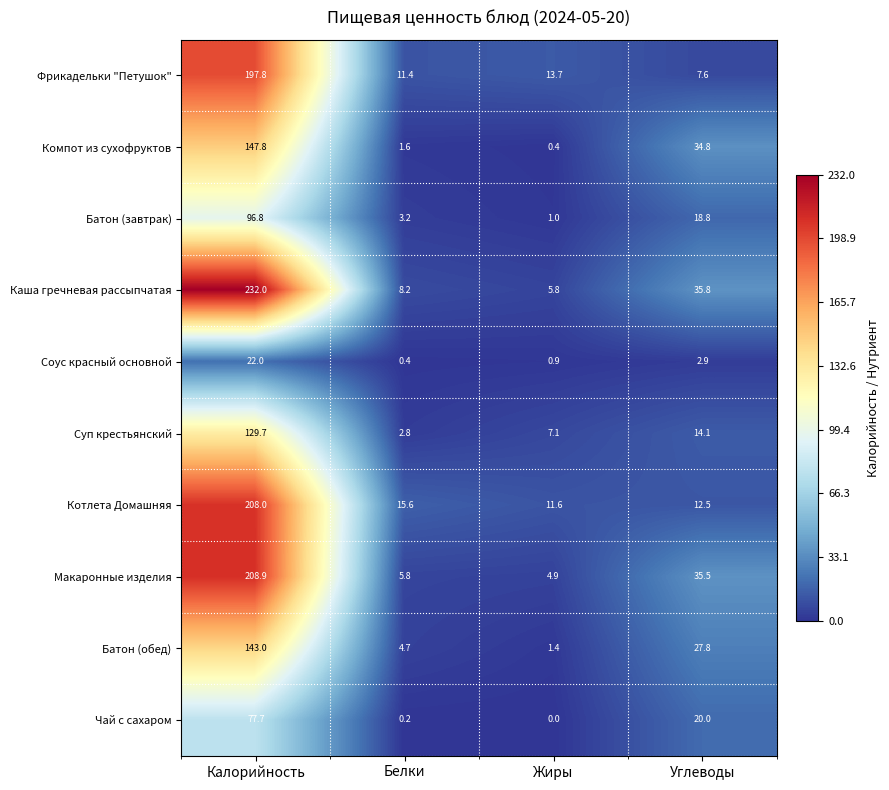

What is the total value across all series at Жиры?

46.8